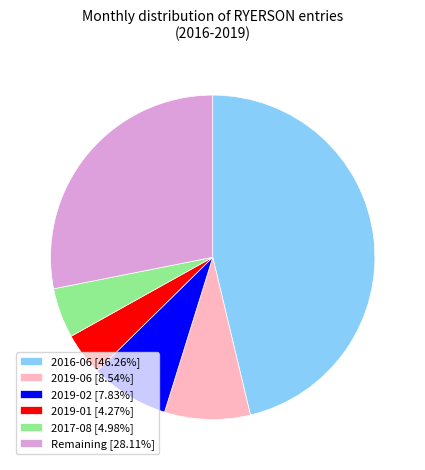

Combined, do 2019-01 [4.27%] and 2016-06 [46.26%] account for over 50%?

Yes